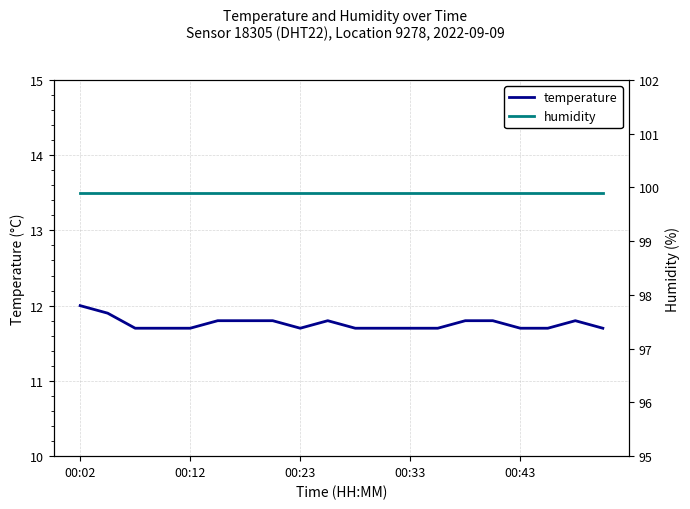

What position from the right is 7?

13